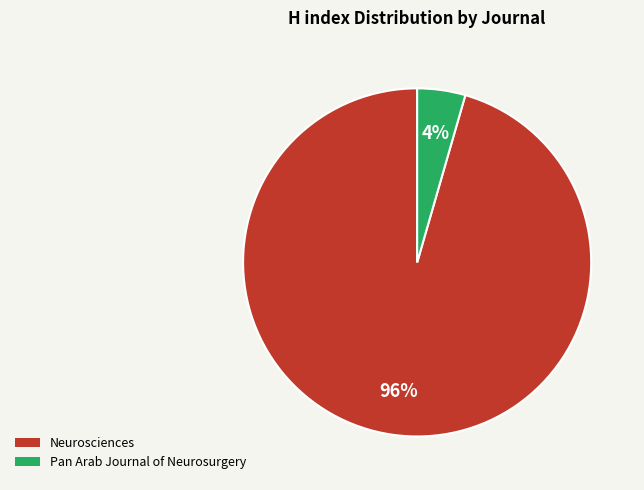

Is Neurosciences the majority of the pie?

Yes